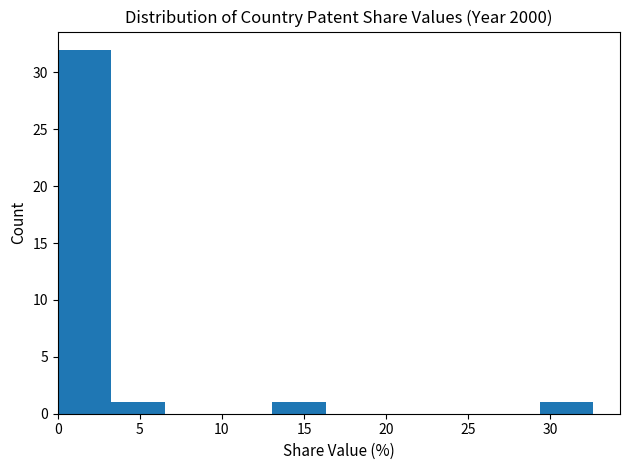

Over which range of the x-axis is the bar tallest?

0.0 to 3.5